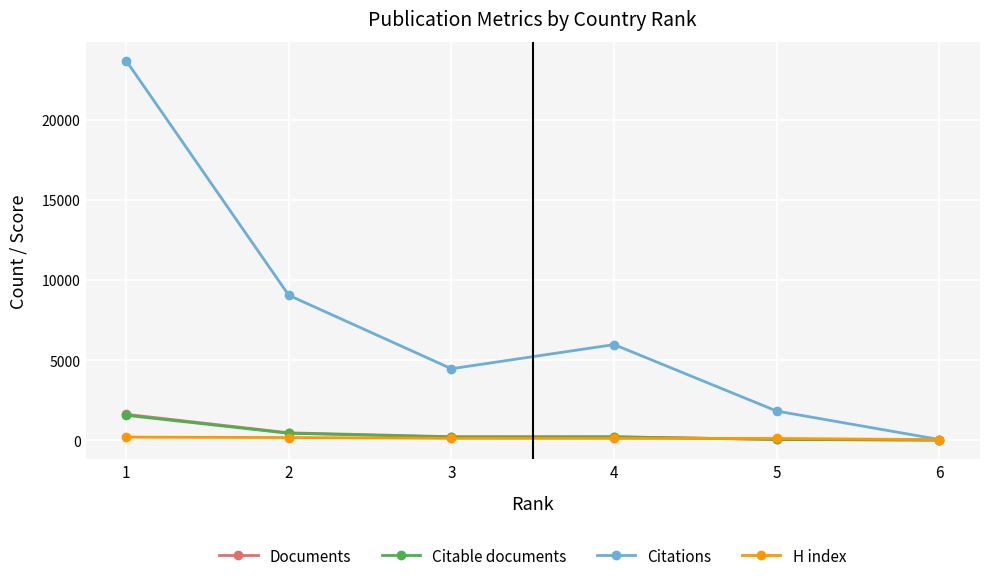

True or false: Citations has a value of 4457 at 3.

True